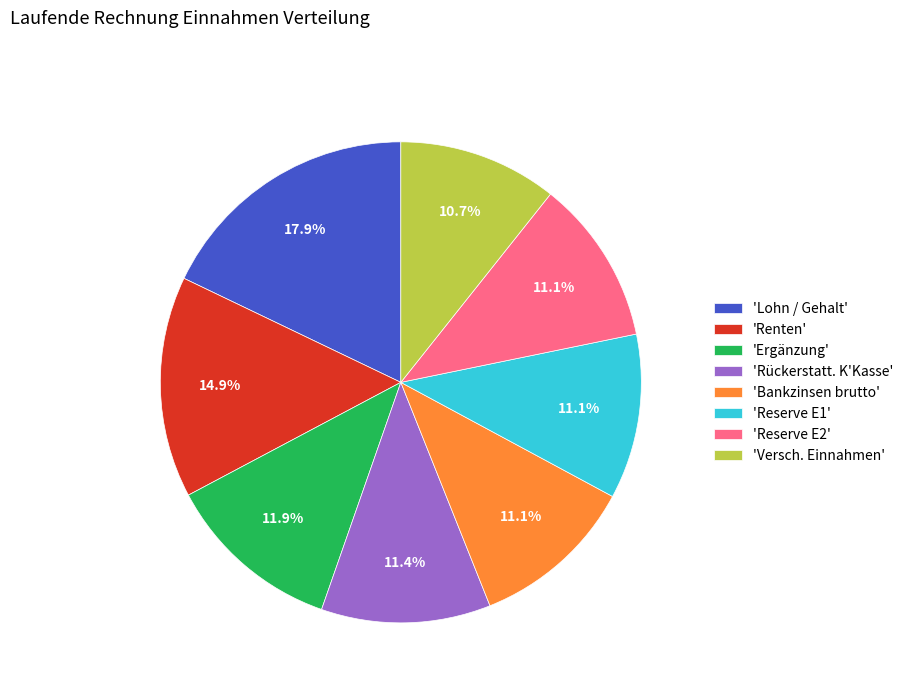

Does 'Lohn / Gehalt' account for over 50% of the chart?

No